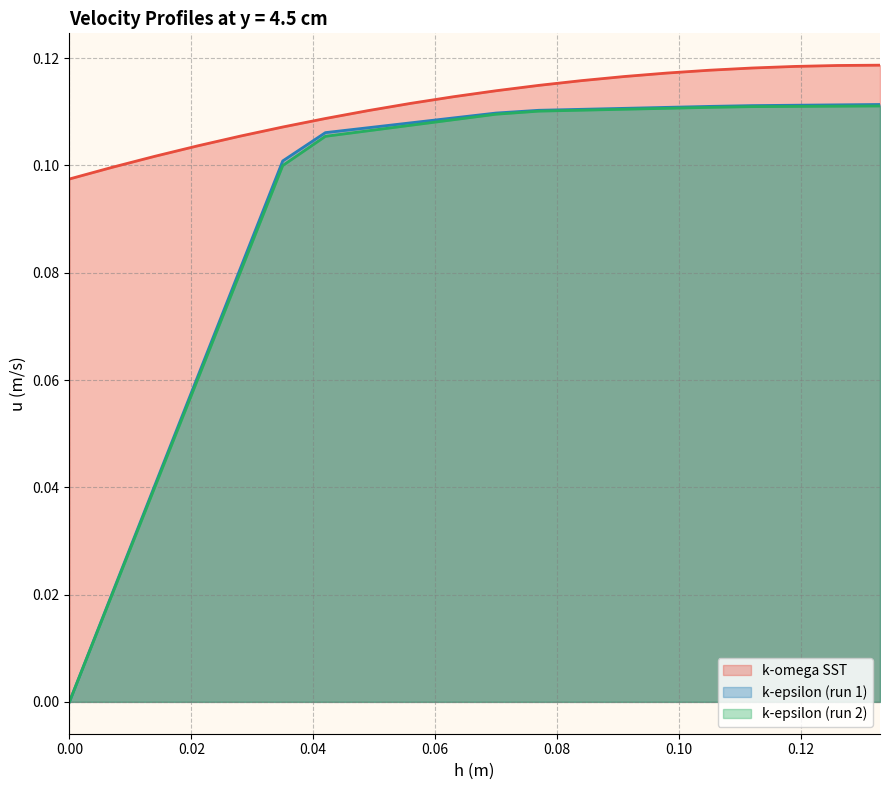

What is the label of the 15th point from the left?

0.0979778947368421